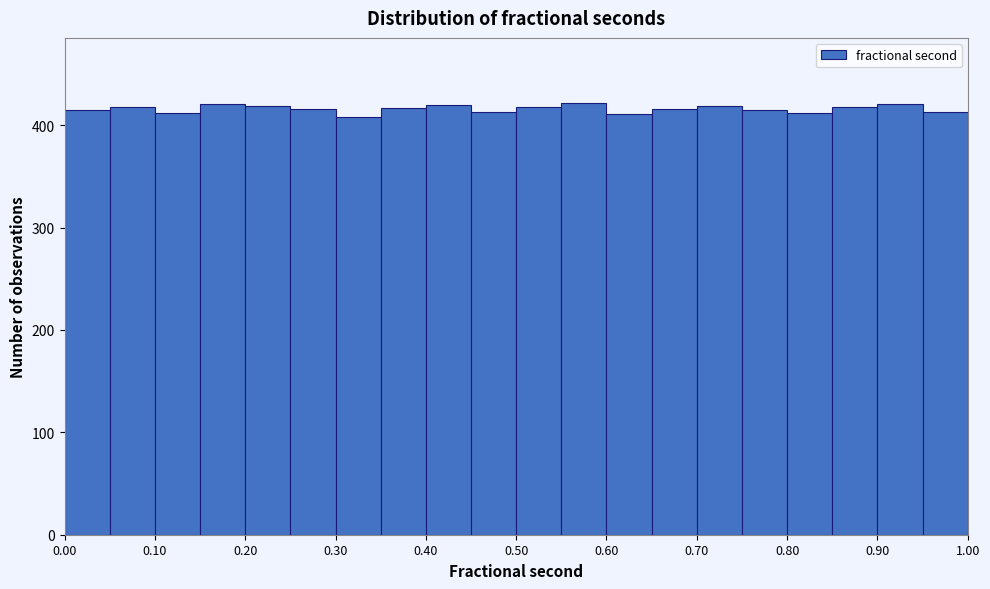

What is the height of the bar covering 0.30 to 0.35 on the x-axis? The values are not printed on the chart, so give them approximately, as read against the axis.

410